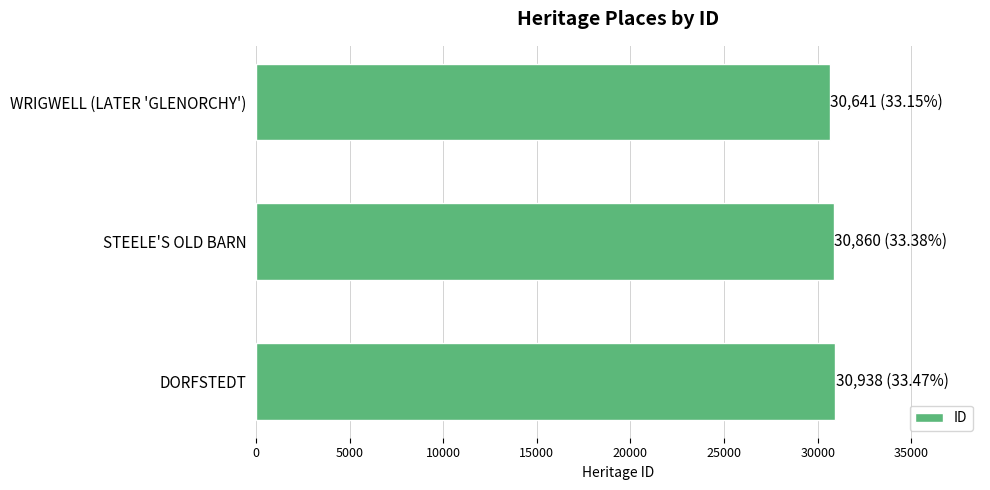

What is the average value?

30813